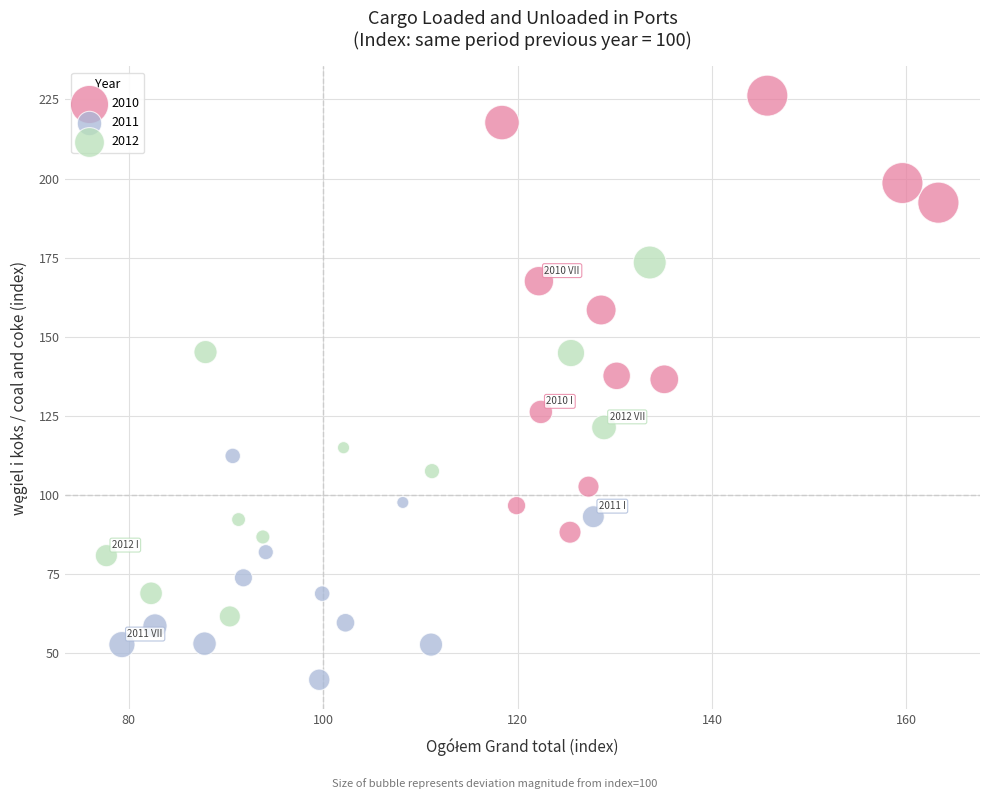

Which series reaches the maximum Y coordinate?

2010